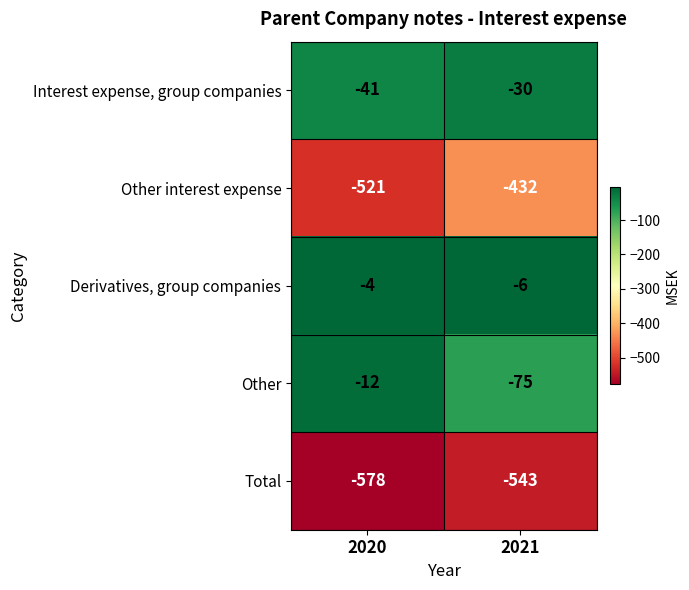

Is it true that Other interest expense equals -432 at 2021?

True